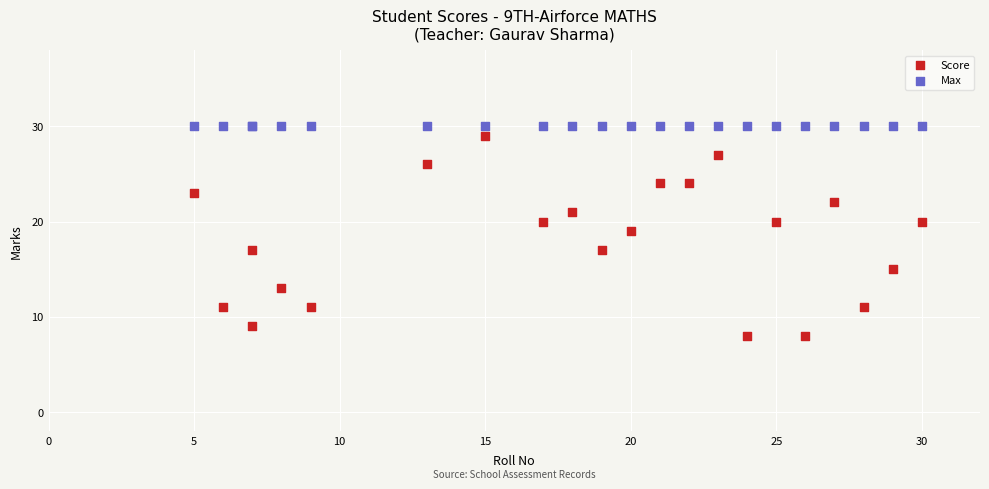

Which series contains the lowest Y value?

Score